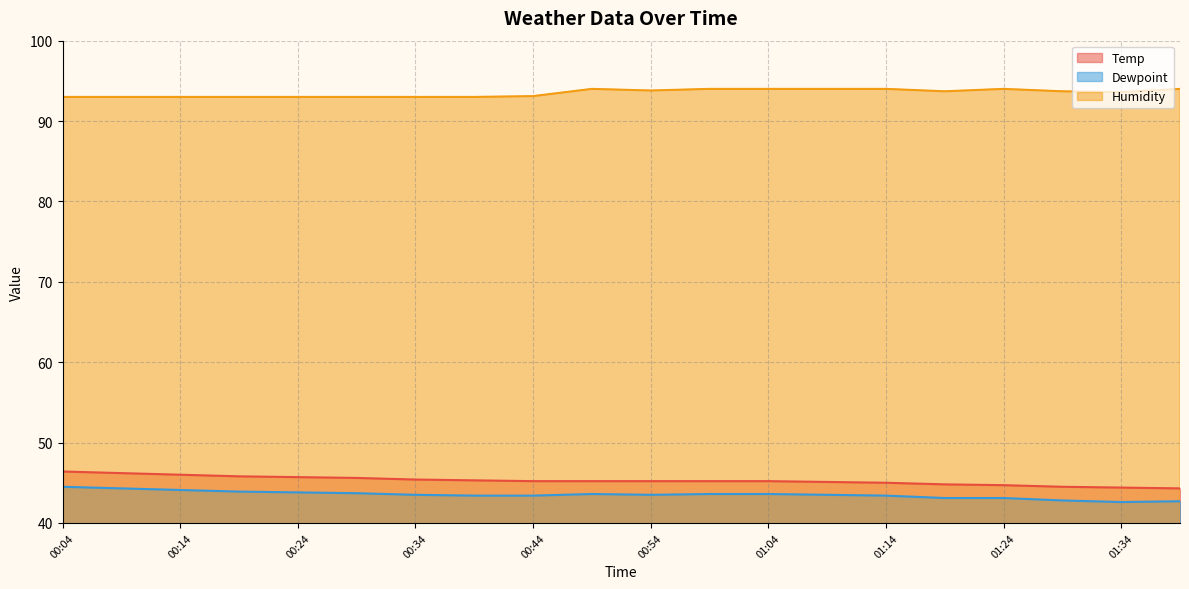

What is the label of the 3rd point from the right?

01:29